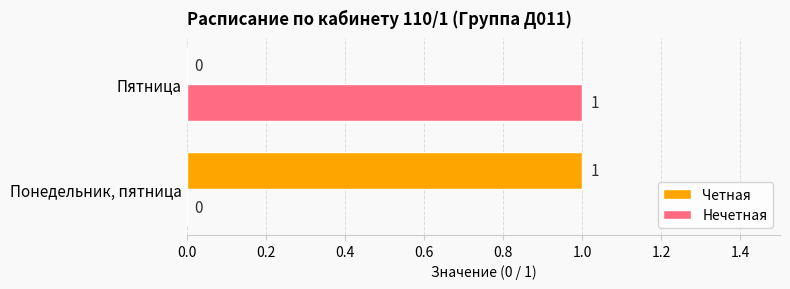

Where is Нечетная nearest to the value 0?

Понедельник, пятница